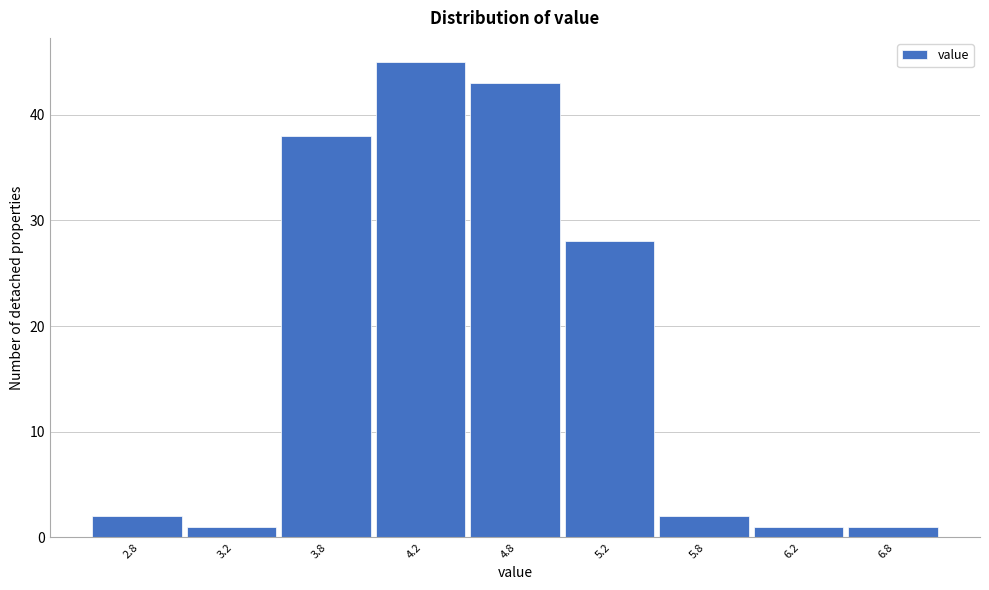

Reading right to left, list all the values displayed in this chart.

1	1	2	28	43	45	38	1	2